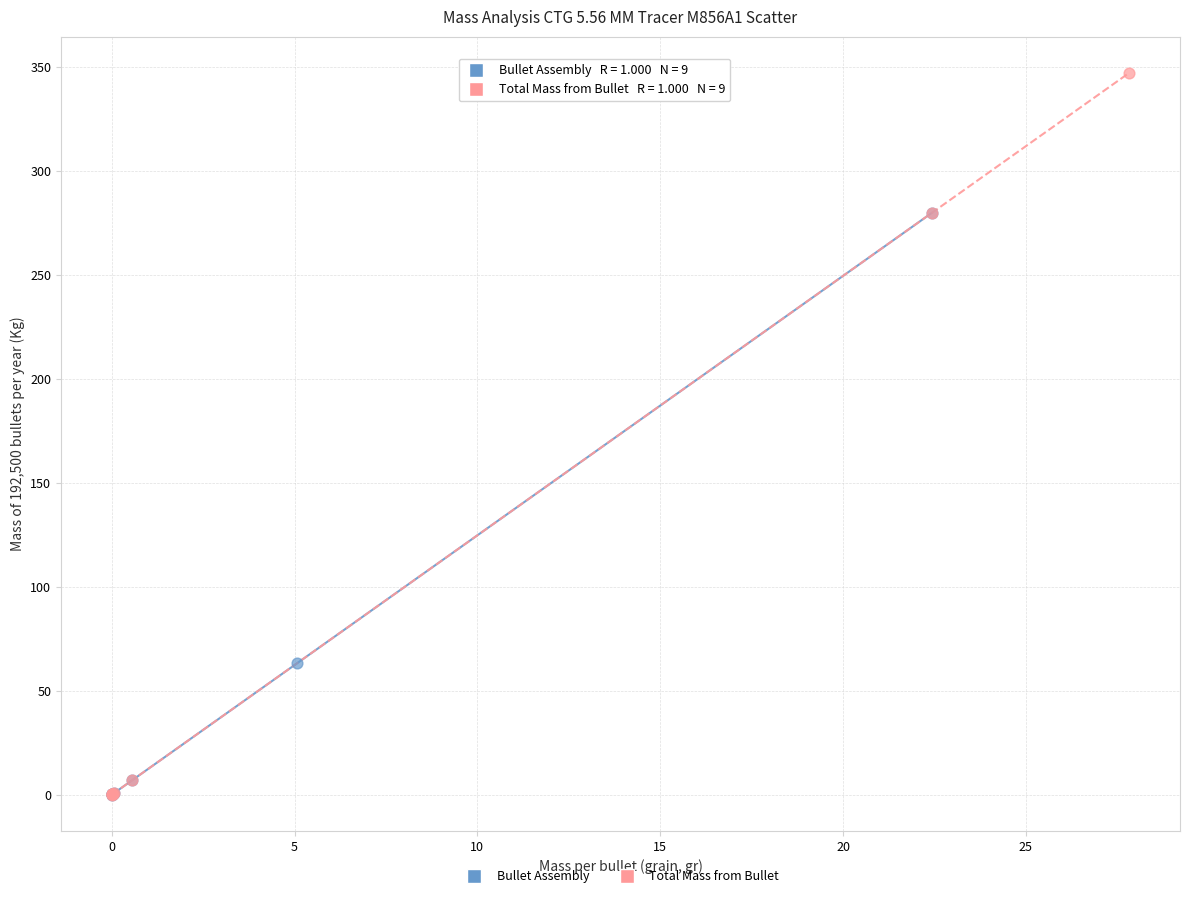

Which series reaches the maximum Y coordinate?

Total Mass from Bullet